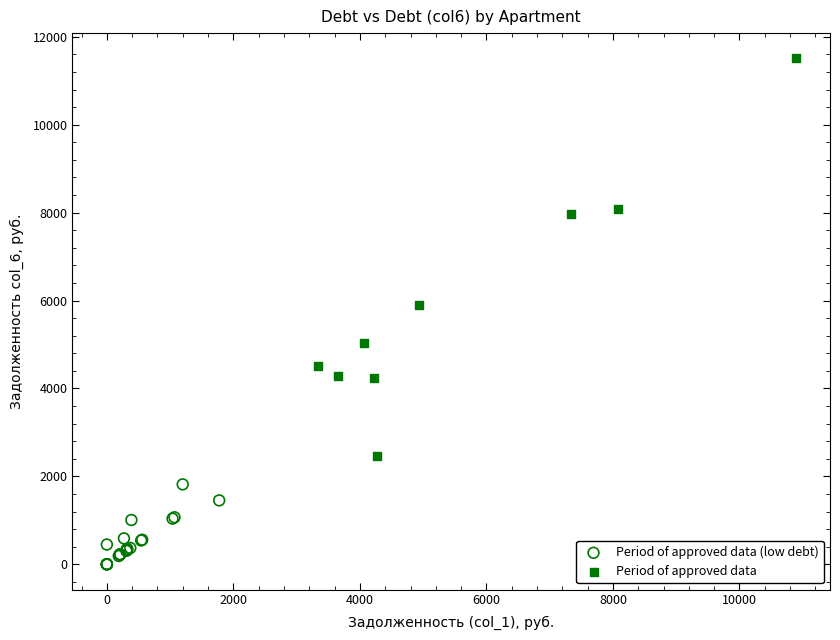

Which series has the largest Y range (max minus min)?

Period of approved data